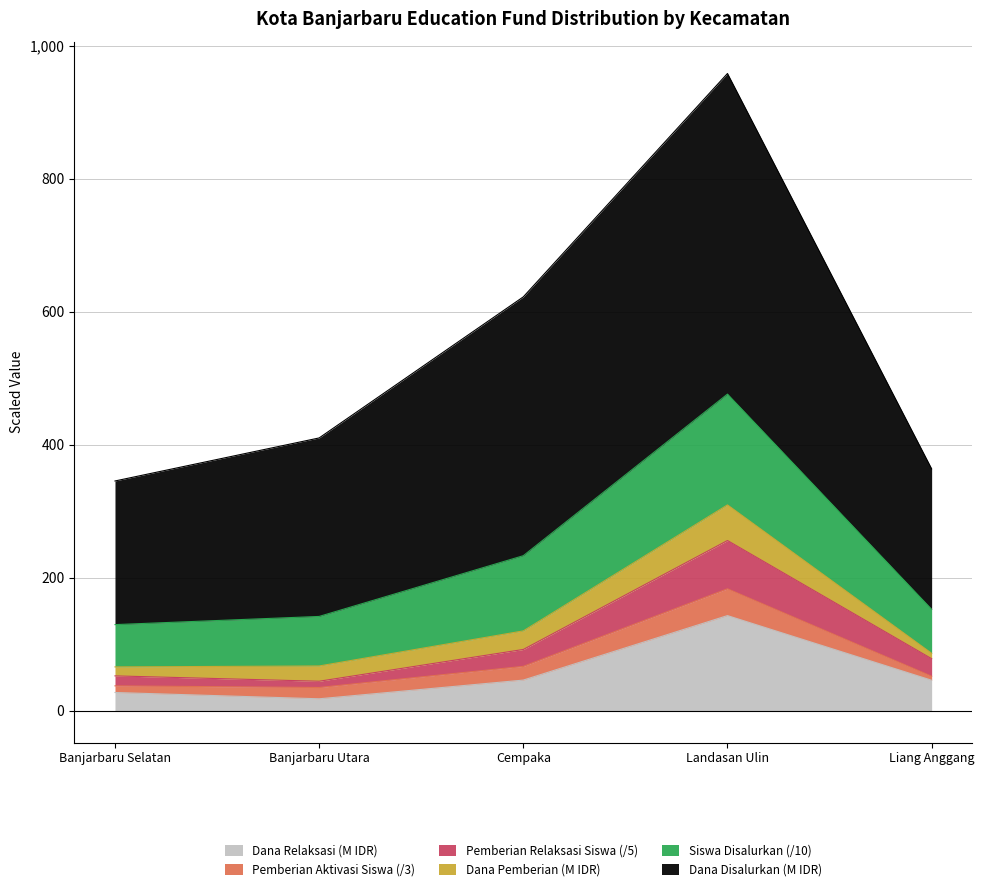

At which category is the sum across all series the highest?

Landasan Ulin